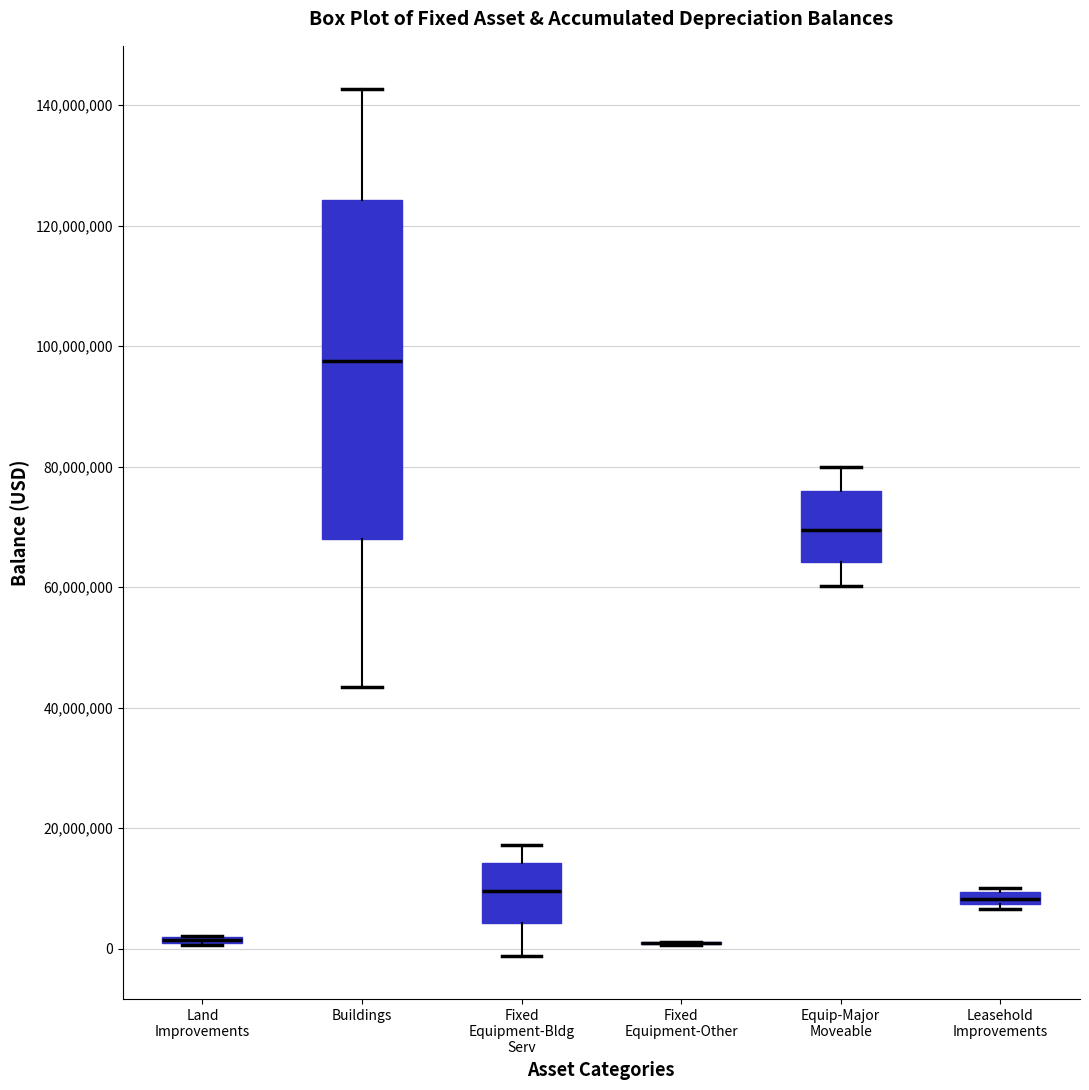

Comparing the boxes themselves (not the whiskers), which one is the tallest?

Buildings